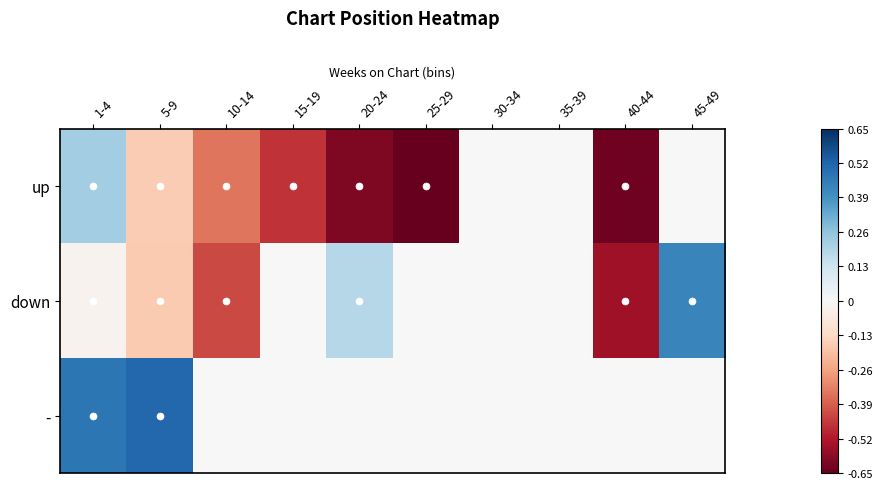

What is the spread (max minus min) of values at 40-44?

0.1